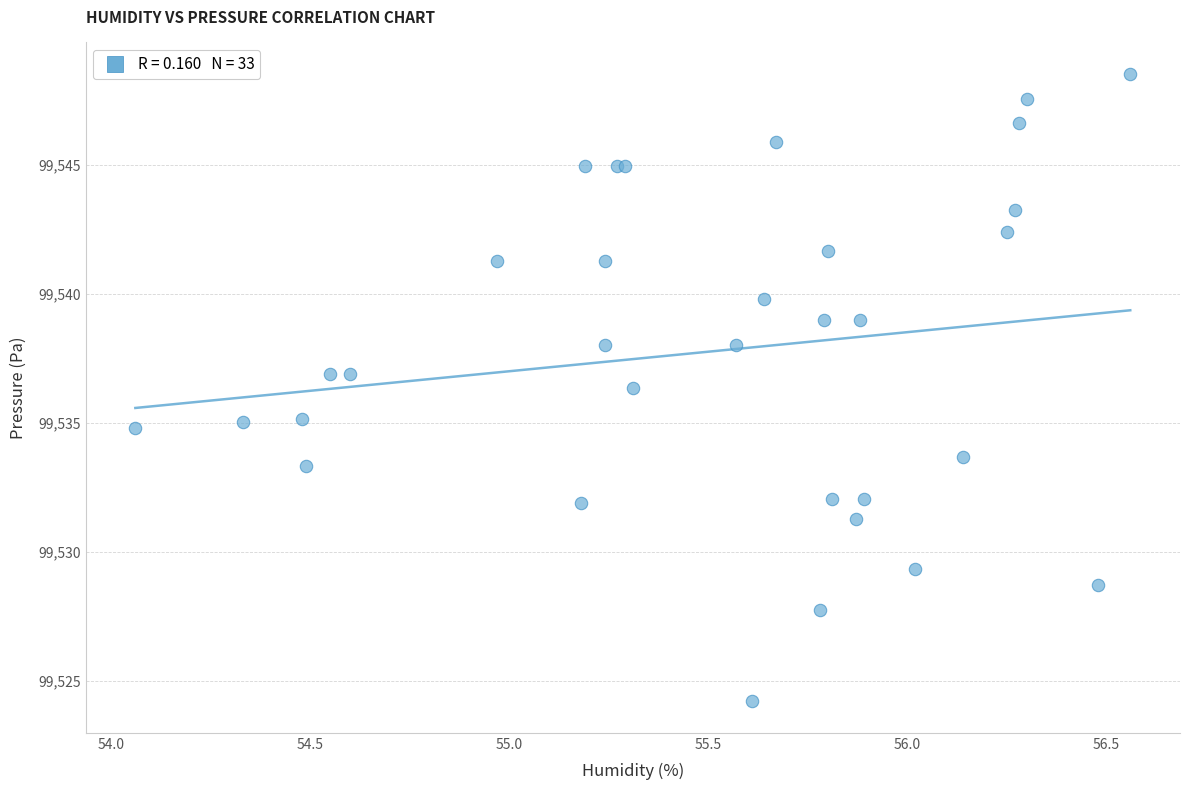

What Y value in the scatter plot is closest to 99536?

99536.3